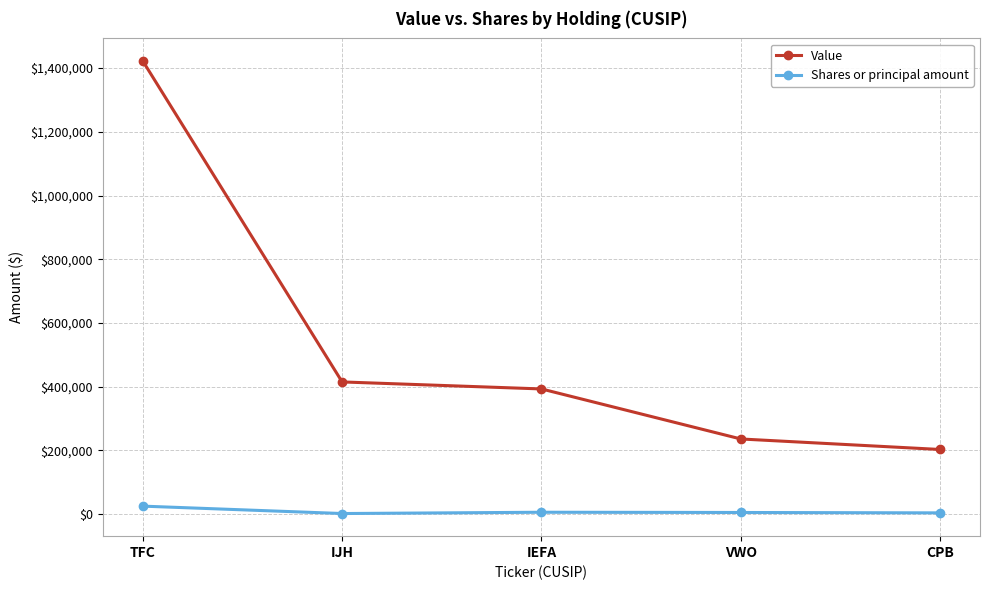

The value of Shares or principal amount at CPB is 4100. True or false?

True